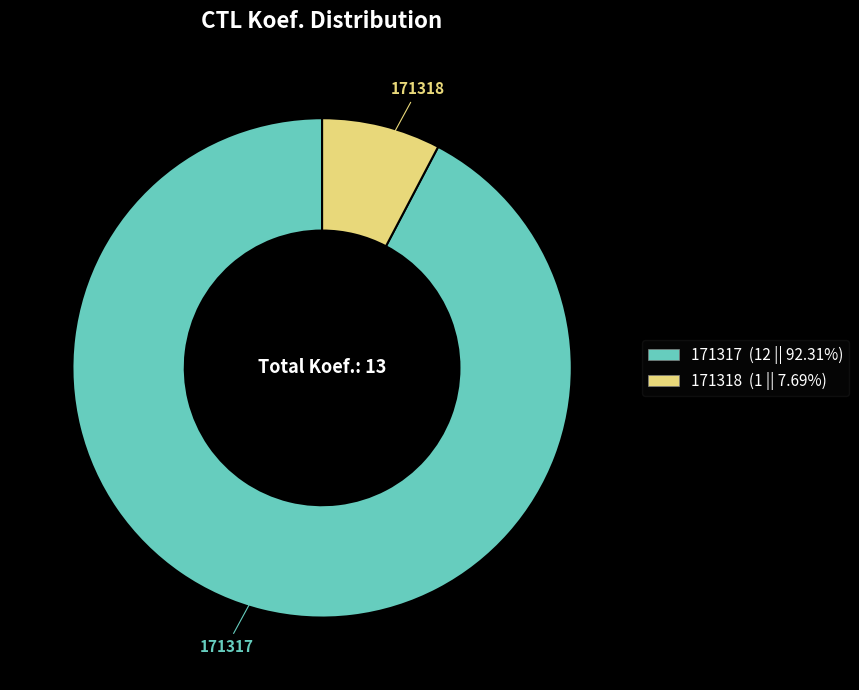

Does 171317 account for over 50% of the chart?

Yes